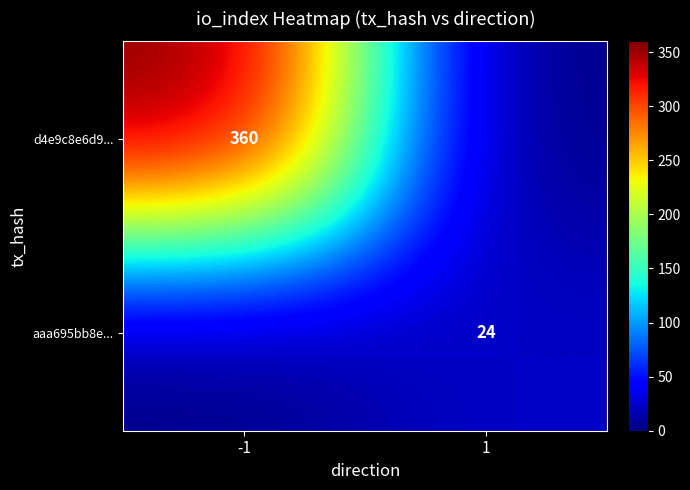

The aaa695bb8e... series shows 35 at 1. True or false?

False